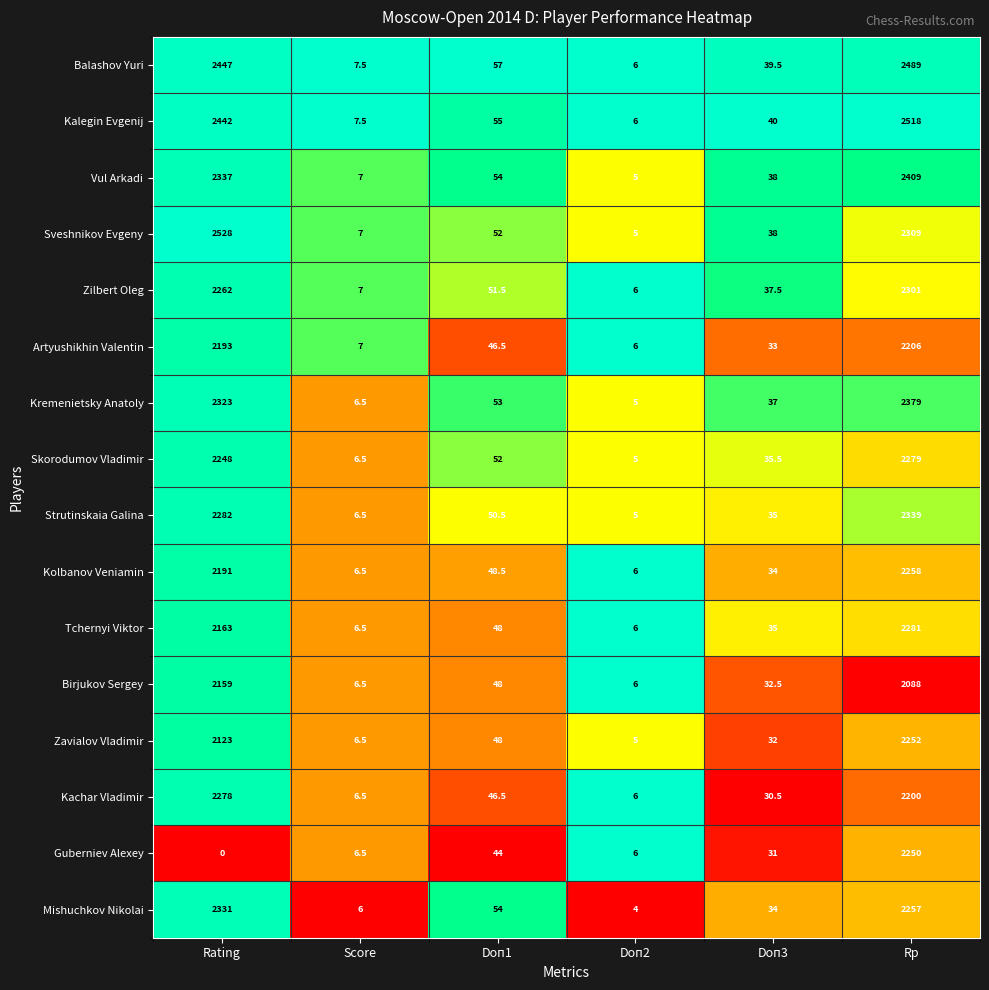

At which label does Tchernyi Viktor first exceed 48?

Rating